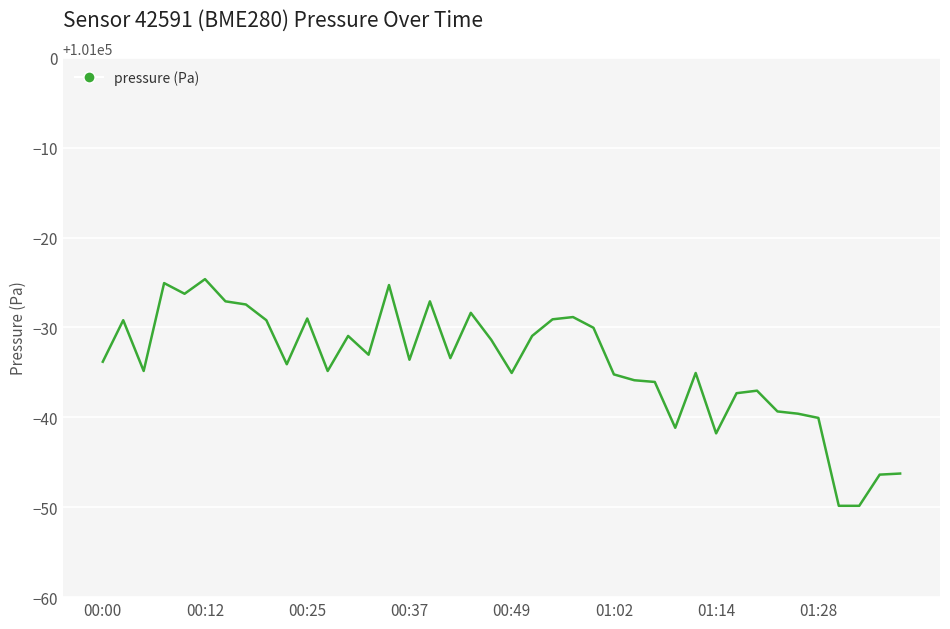

What is the greatest value displayed?

100975.4